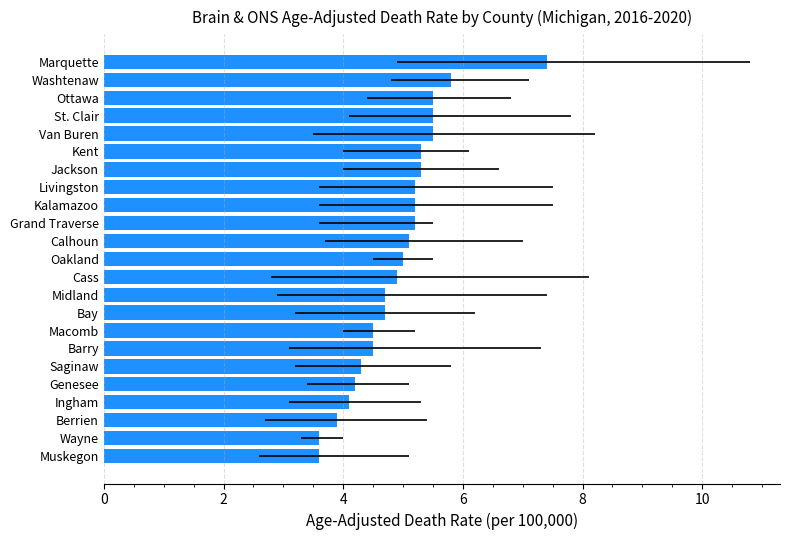

What is the difference between the maximum and minimum values?

3.8